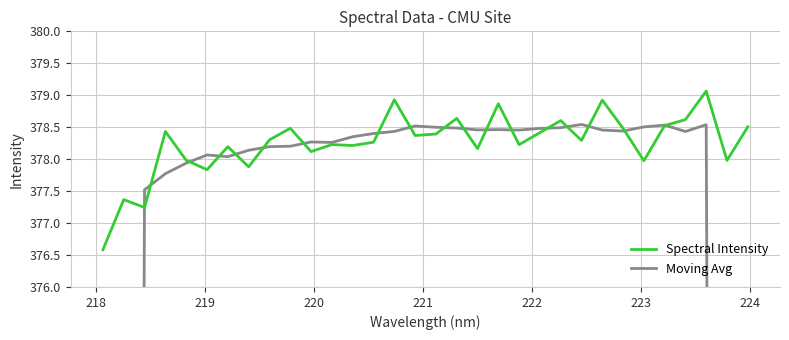

The Moving Avg series shows 252.3 at 19. True or false?

False